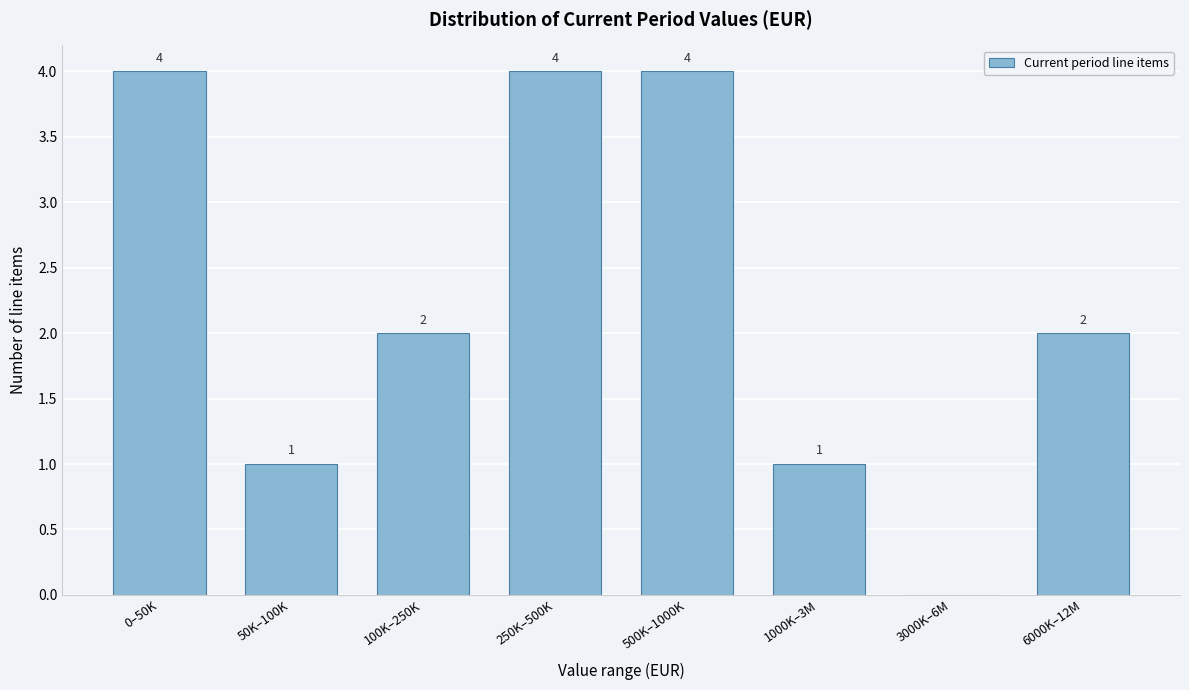

Reading right to left, transcribe all the data shown in this chart.

6000K–12M=2	3000K–6M=0	1000K–3M=1	500K–1000K=4	250K–500K=4	100K–250K=2	50K–100K=1	0–50K=4